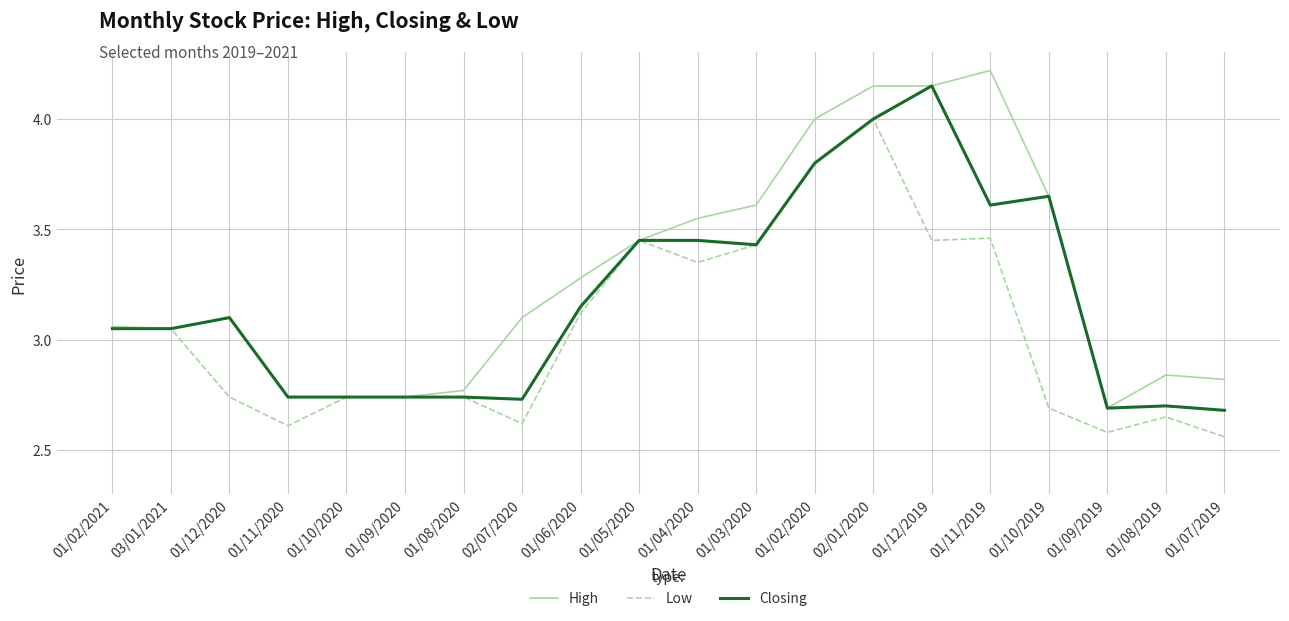

What is the total value across all series at 01/12/2020?

8.9